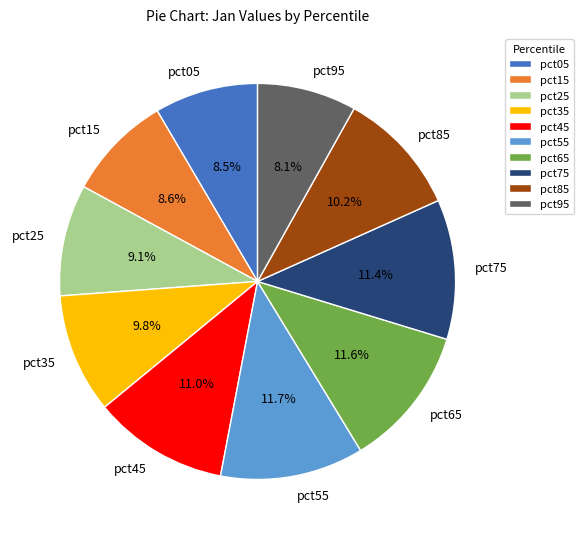

What percentage is the pct75 slice, to the nearest percent?

11%